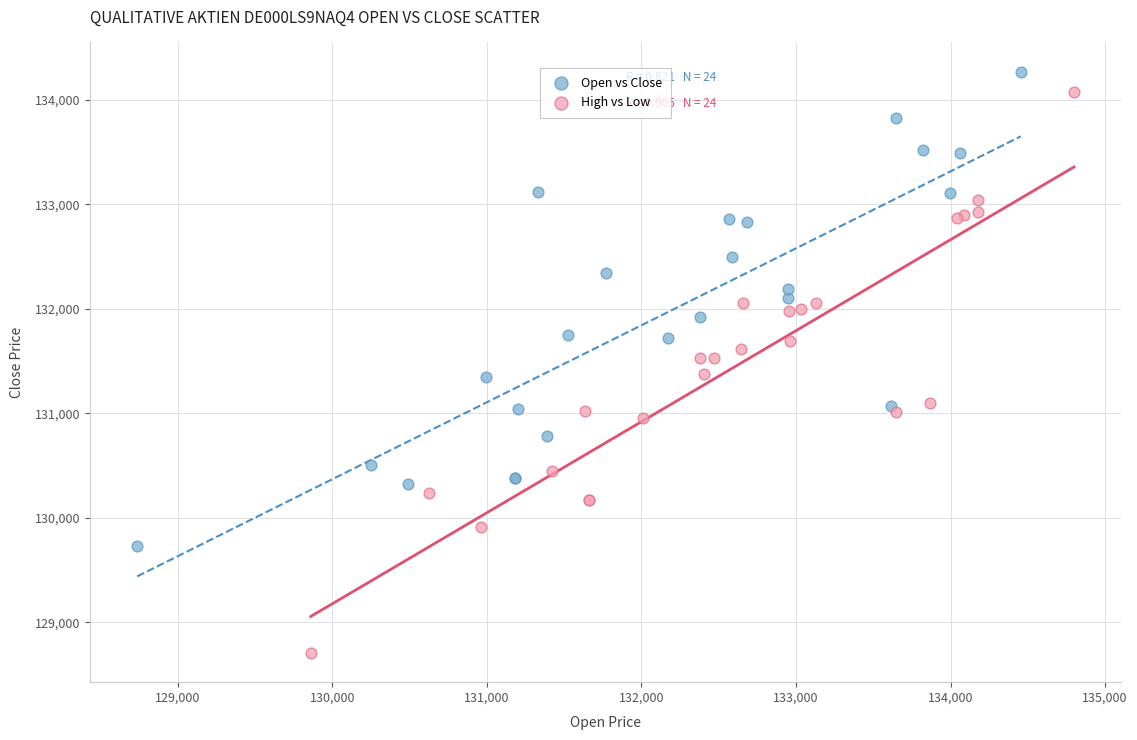

Which series has the widest spread of Y values?

High vs Low